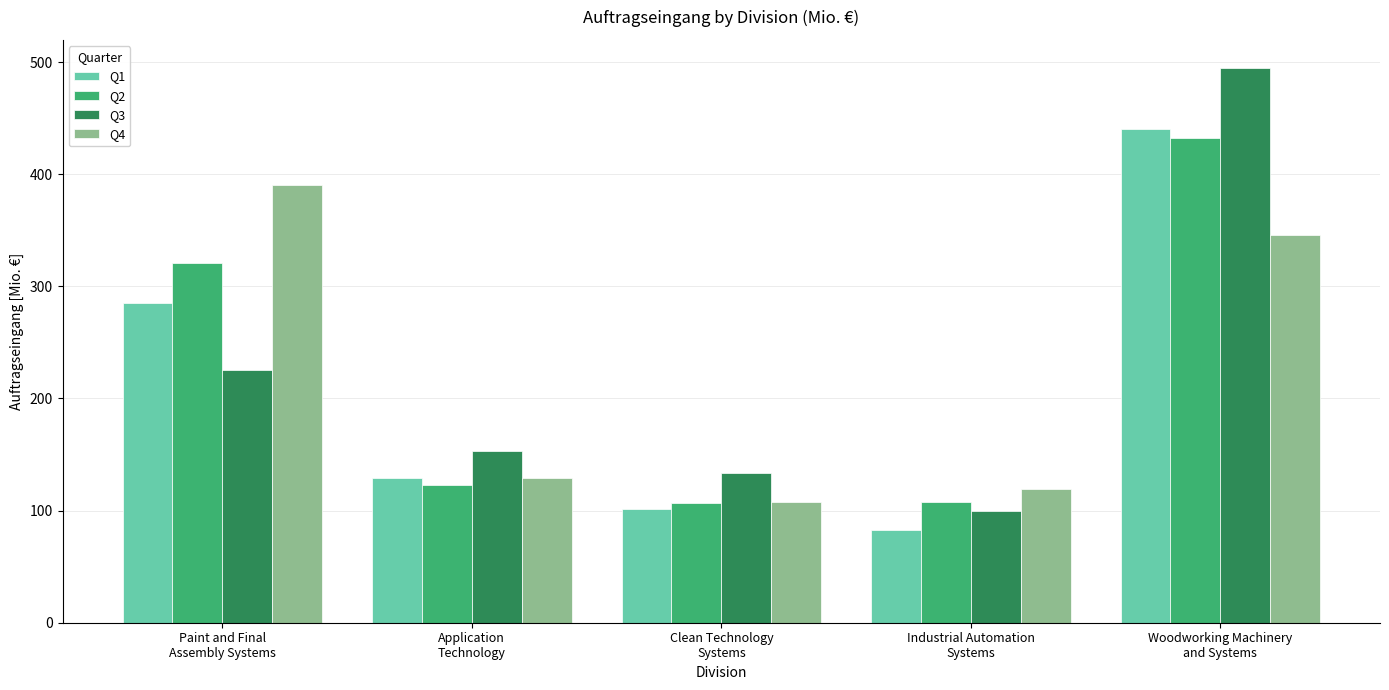

What is the difference between the maximum and second lowest values in the Q4 series?

270.8